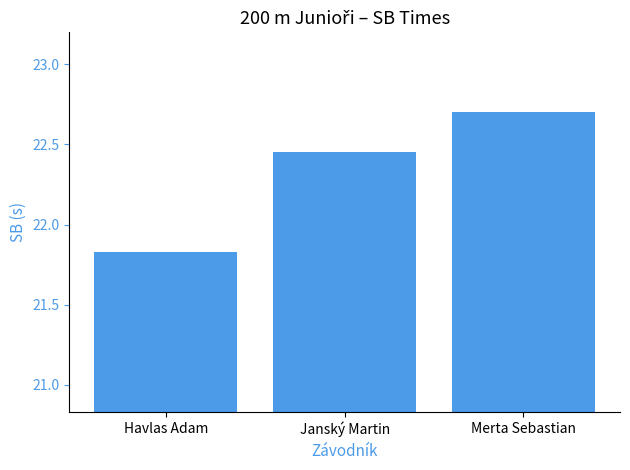

What is the label of the 2nd bar from the right?

Janský Martin